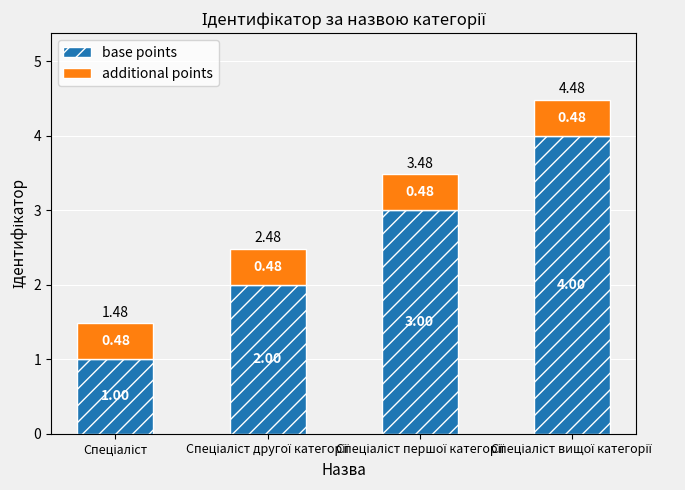

What is the sum of all base points values?

10.0